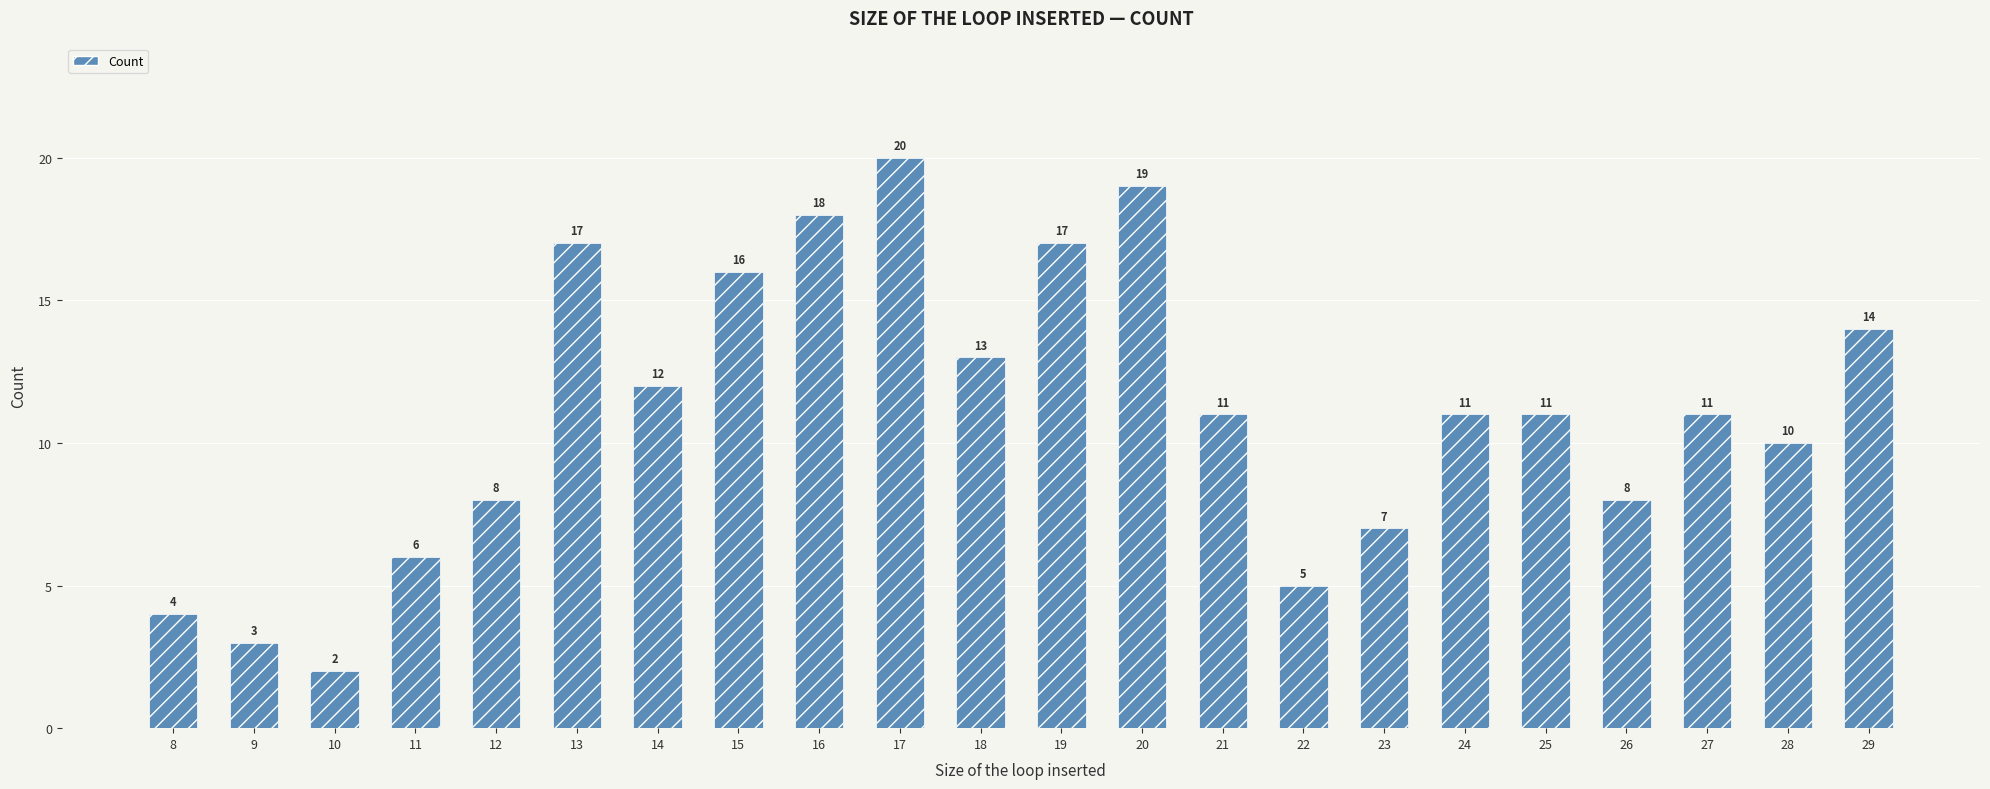

Reading left to right, what are all the values shown in this chart?

4	3	2	6	8	17	12	16	18	20	13	17	19	11	5	7	11	11	8	11	10	14